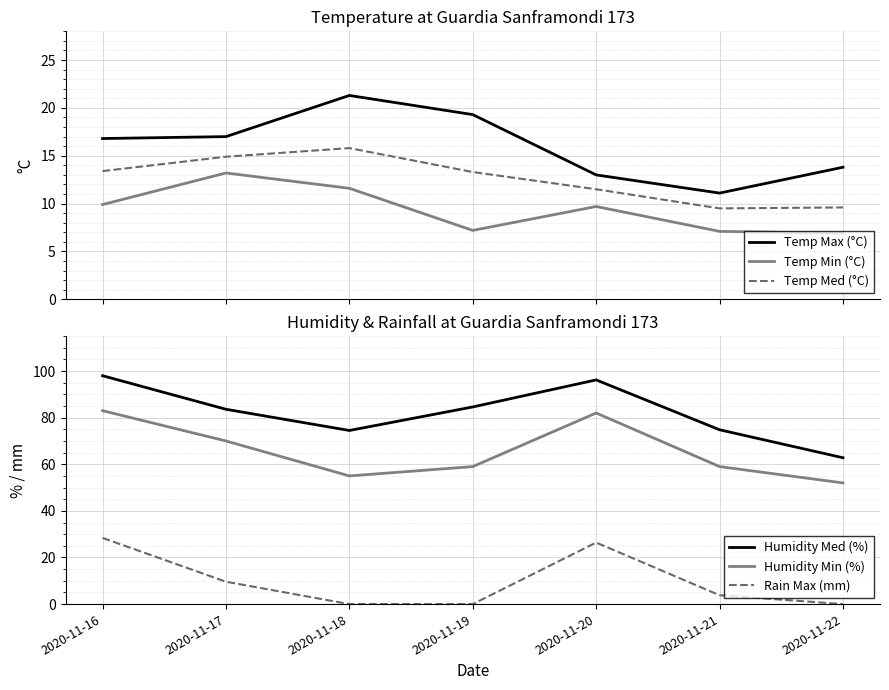

At which label does Temp Max (°C) first exceed 16?

2020-11-16